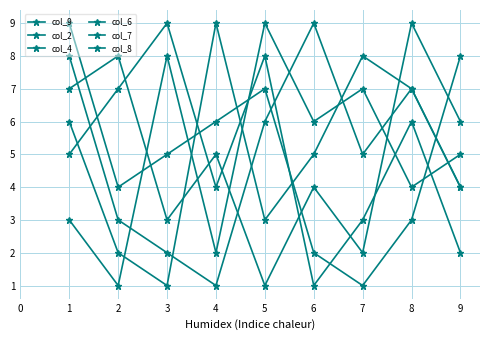

True or false: col_2 has more than 0 interior local peaks.

True